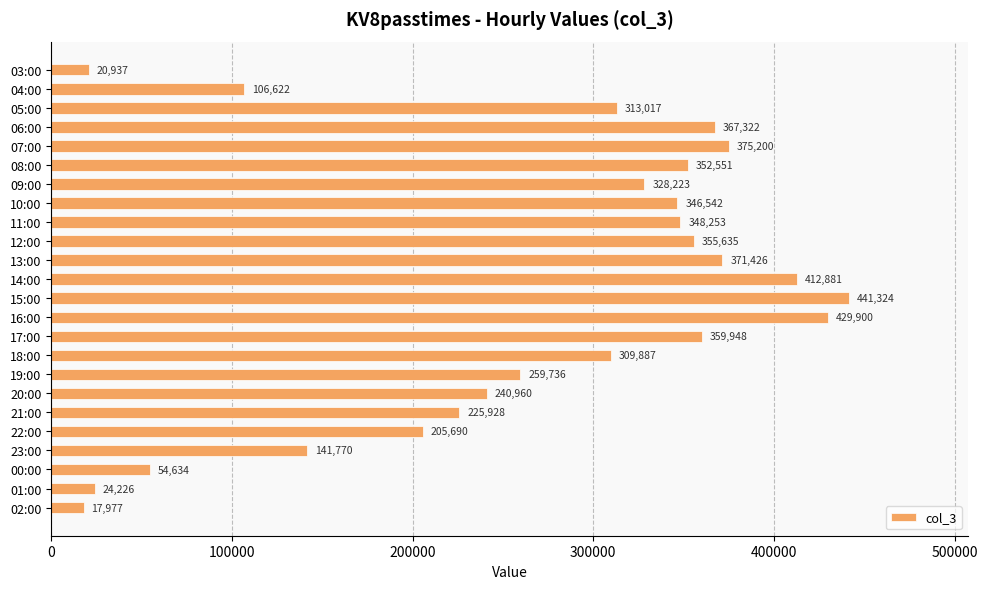

What is the difference between the maximum and second lowest values?

420387